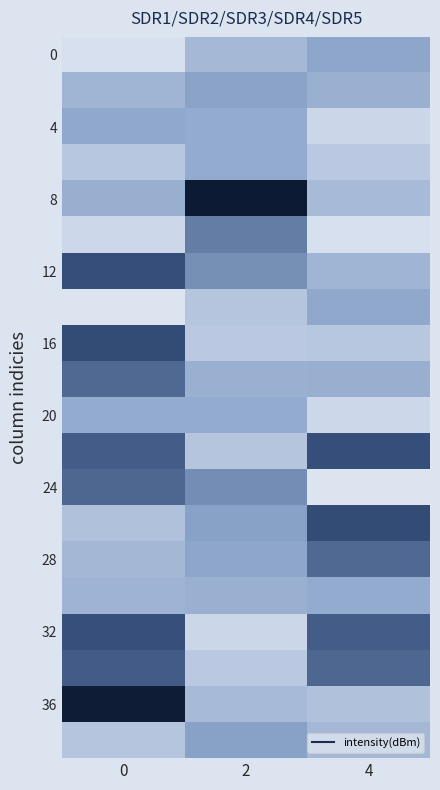

What is the difference between the highest and lowest values at 0?

6.6